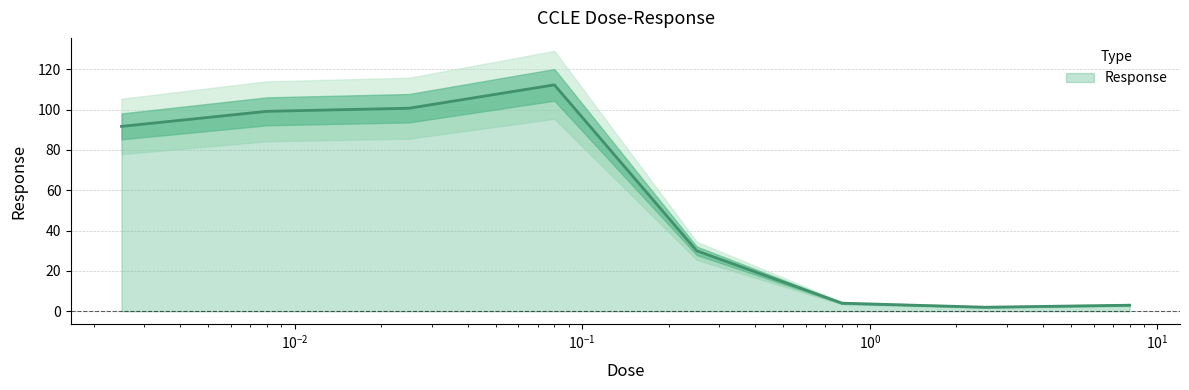

The value at 0.25 is 30.0. True or false?

True